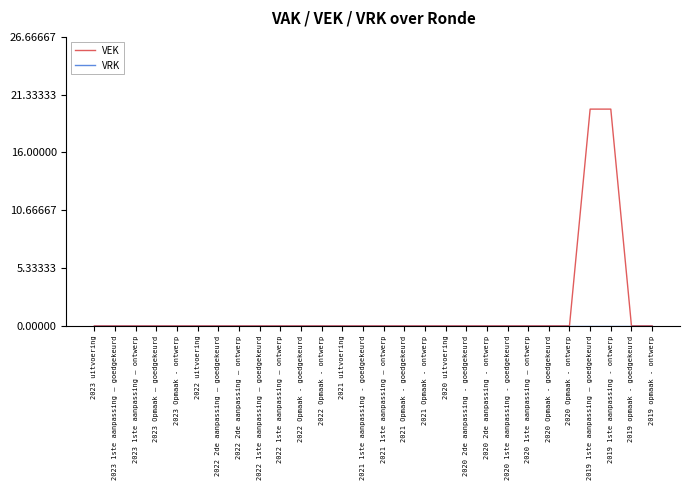

How many lines are shown in the chart?

2